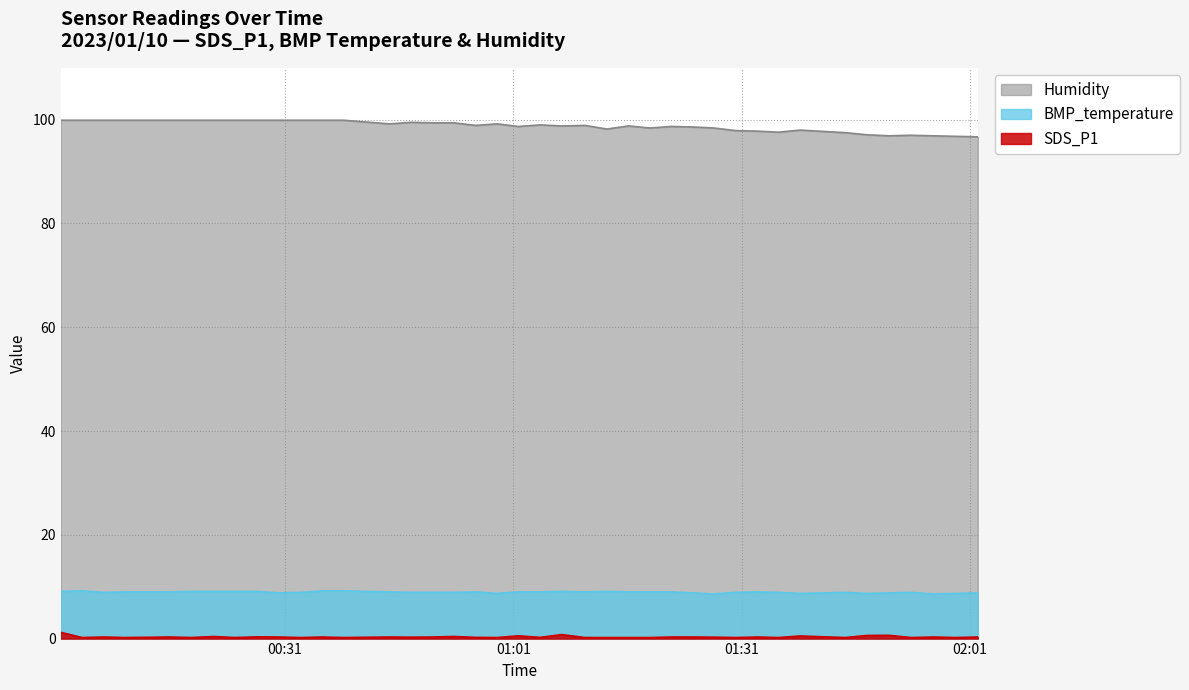

At which category does the chart reach its peak across all series?

2023/01/10 00:01:32